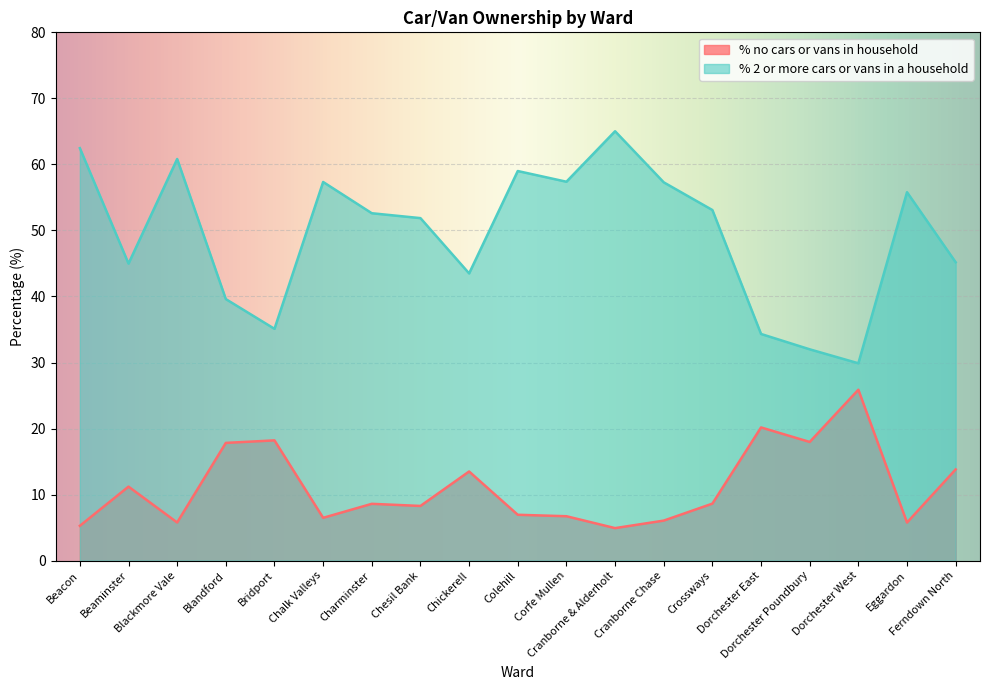

At which category does % 2 or more cars or vans in a household reach its first local valley?

Beaminster